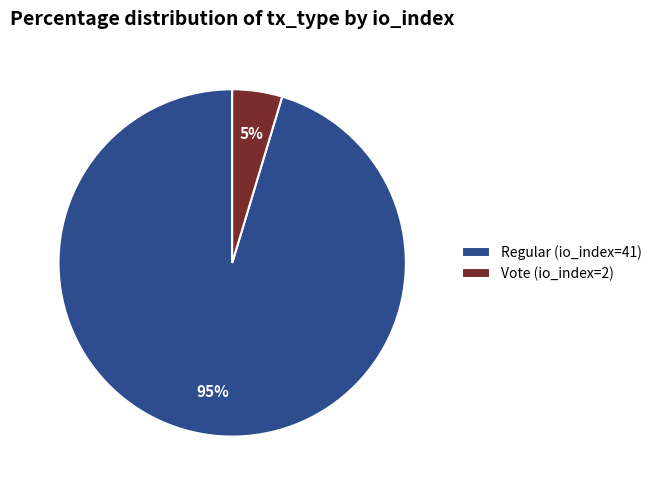

Is it true that Vote (io_index=2) is 10% of the pie?

False